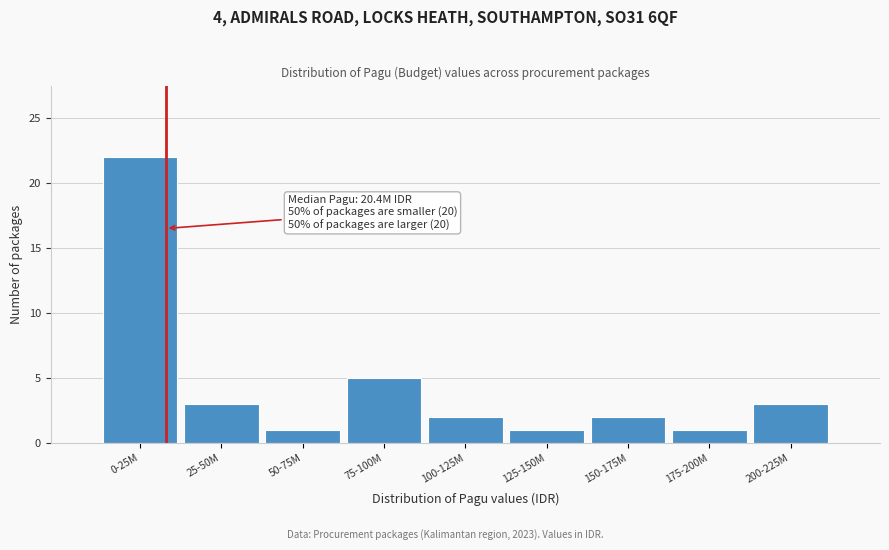

Reading left to right, list all the values displayed in this chart.

0-25M=22	25-50M=3	50-75M=1	75-100M=5	100-125M=2	125-150M=1	150-175M=2	175-200M=1	200-225M=3